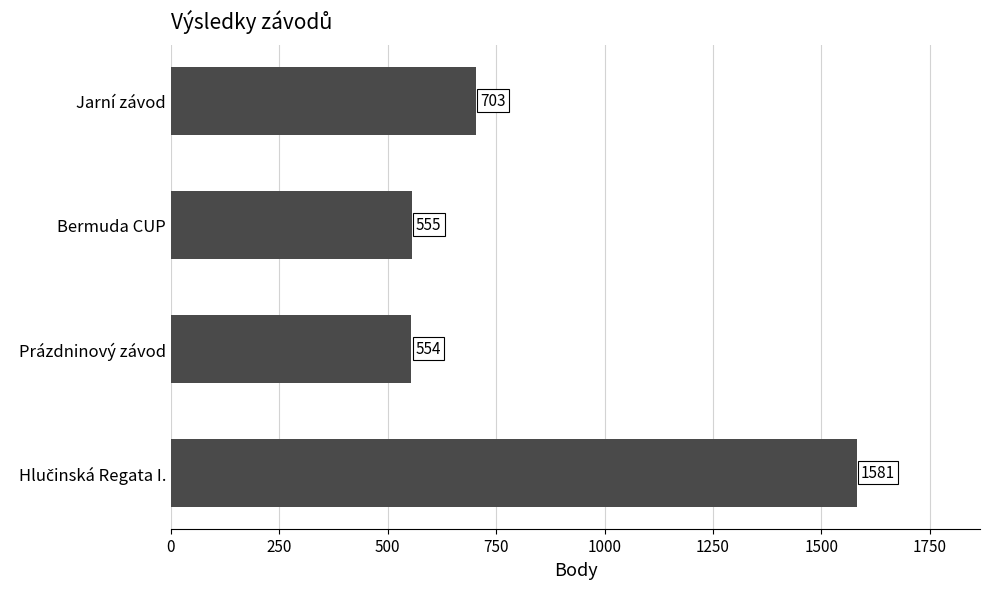

What is the sum of the values at Bermuda CUP and Prázdninový závod?

1109